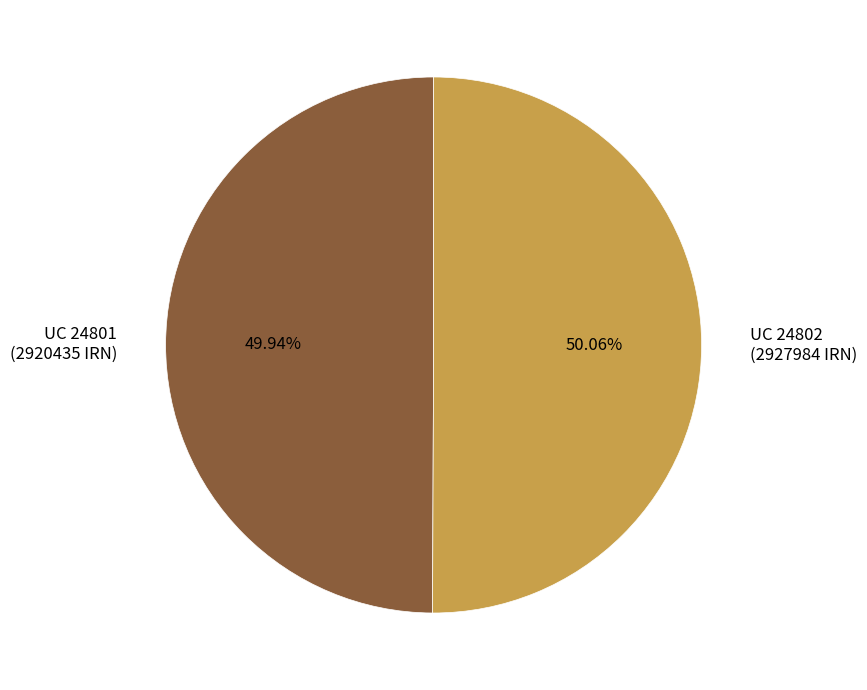

What is the ratio of the value at UC 24801 (2920435 IRN) to the value at UC 24802 (2927984 IRN)?

1.0